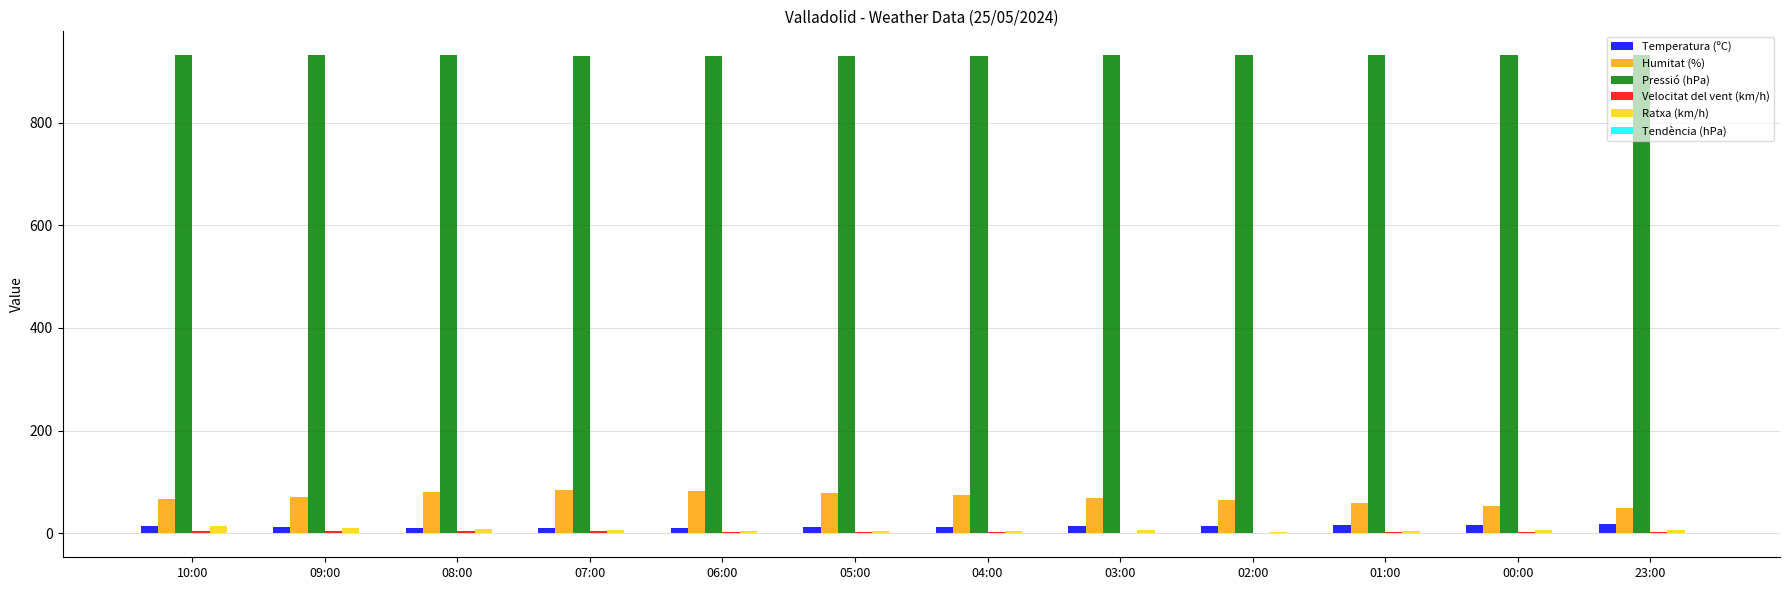

What is the highest value of the Pressió (hPa) series?

931.8